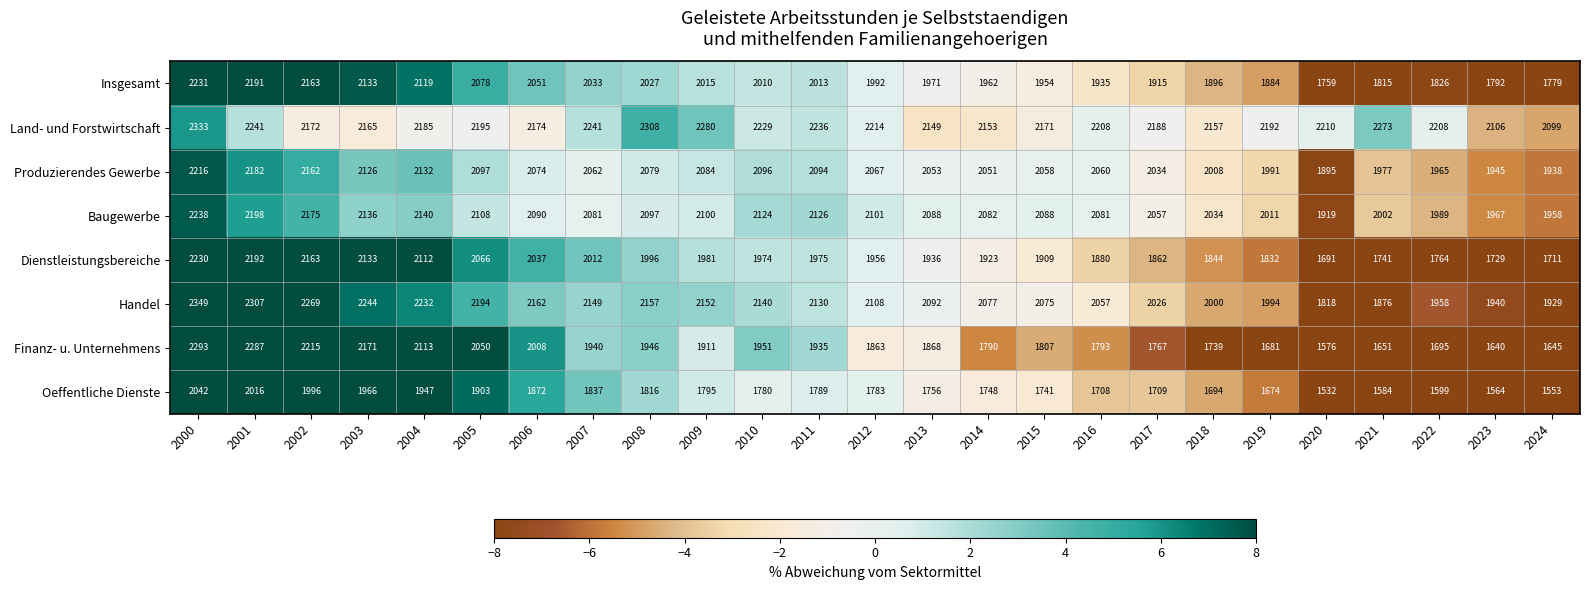

How many series are shown in this chart?

8